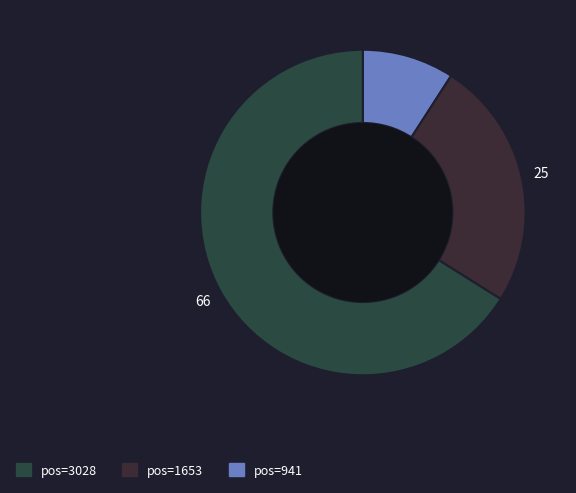

To the nearest percent, what is the difference between the largest and smallest slice percentages?

57%